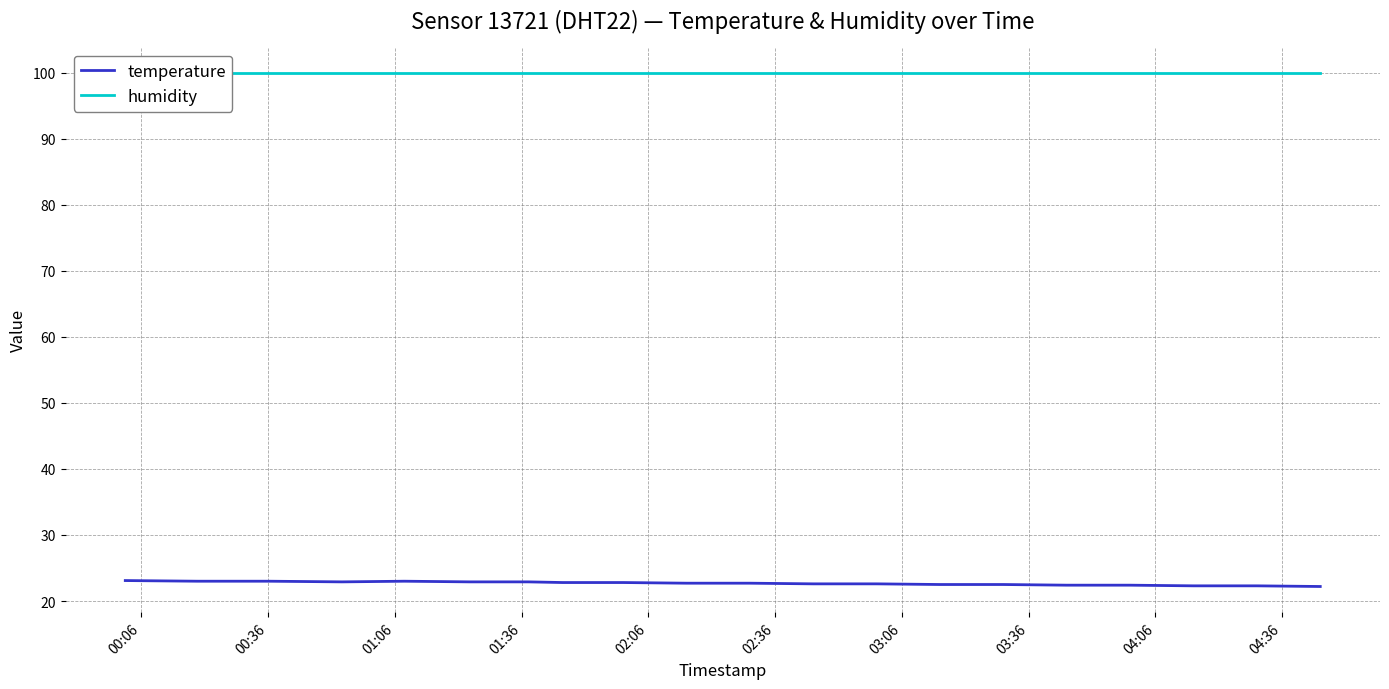

What is the highest value of the temperature series?

23.1